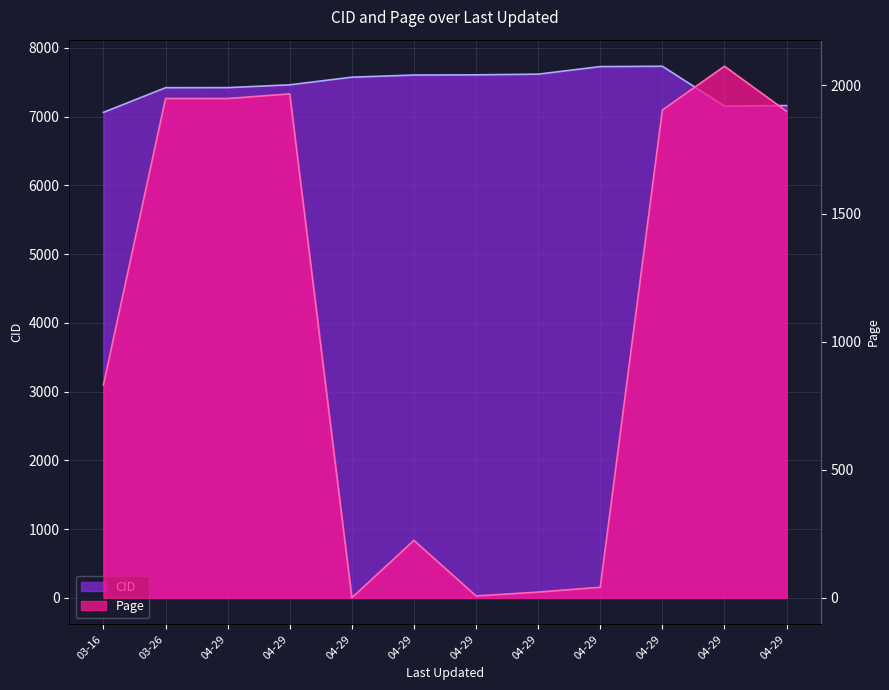

The value of Page at 04-29 is 53. True or false?

False